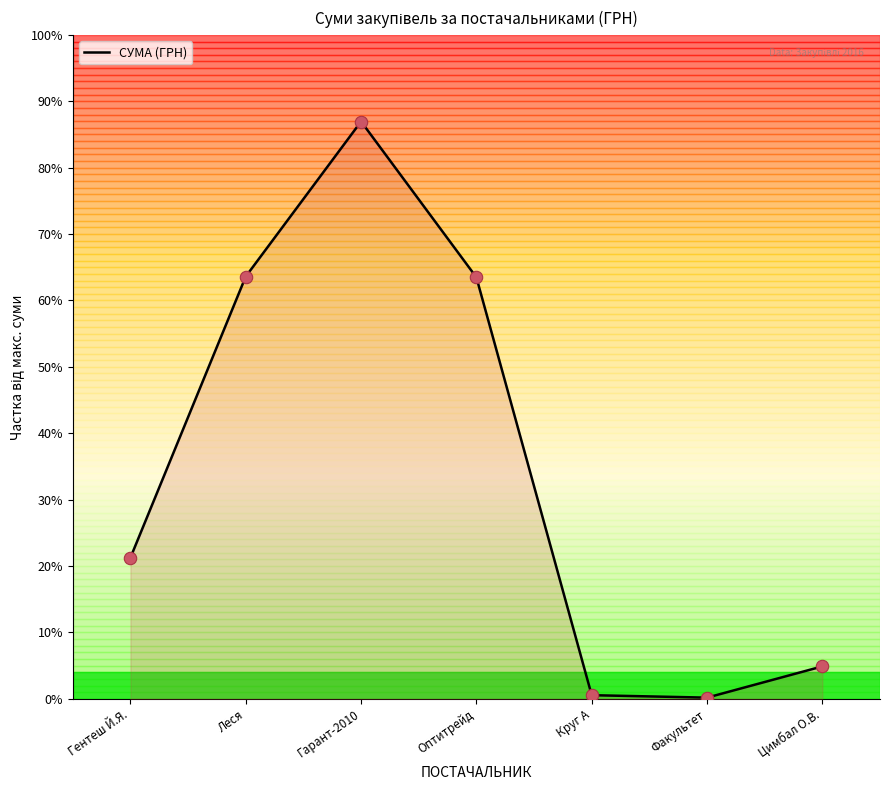

Which has a higher value, Цимбал О.В. or Гентеш Й.Я.?

Гентеш Й.Я.